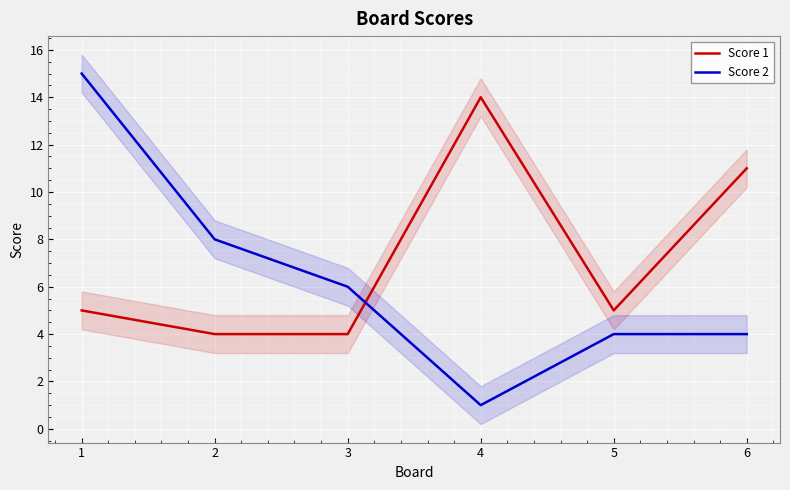

How many times do Score 1 and Score 2 cross each other?

1